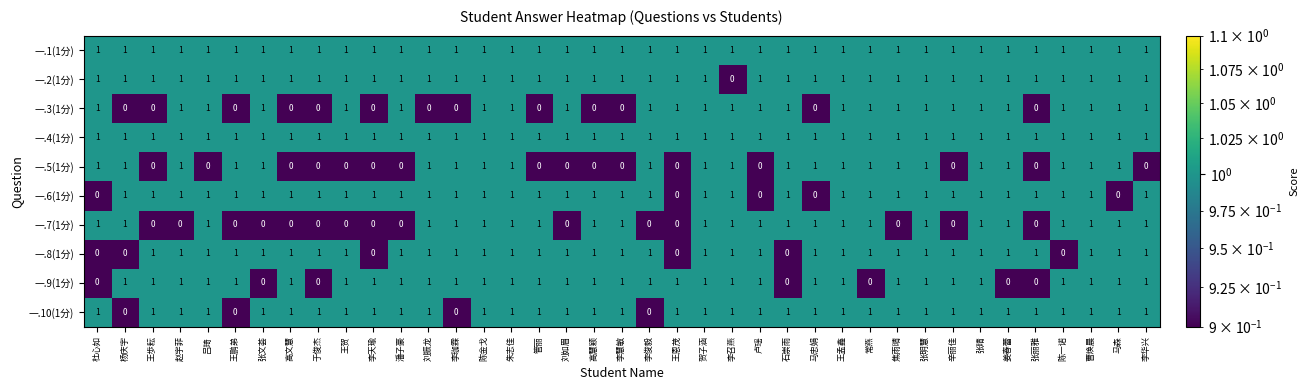

True or false: 一.8(1分) has a value of 1 at 贺子涵.

True